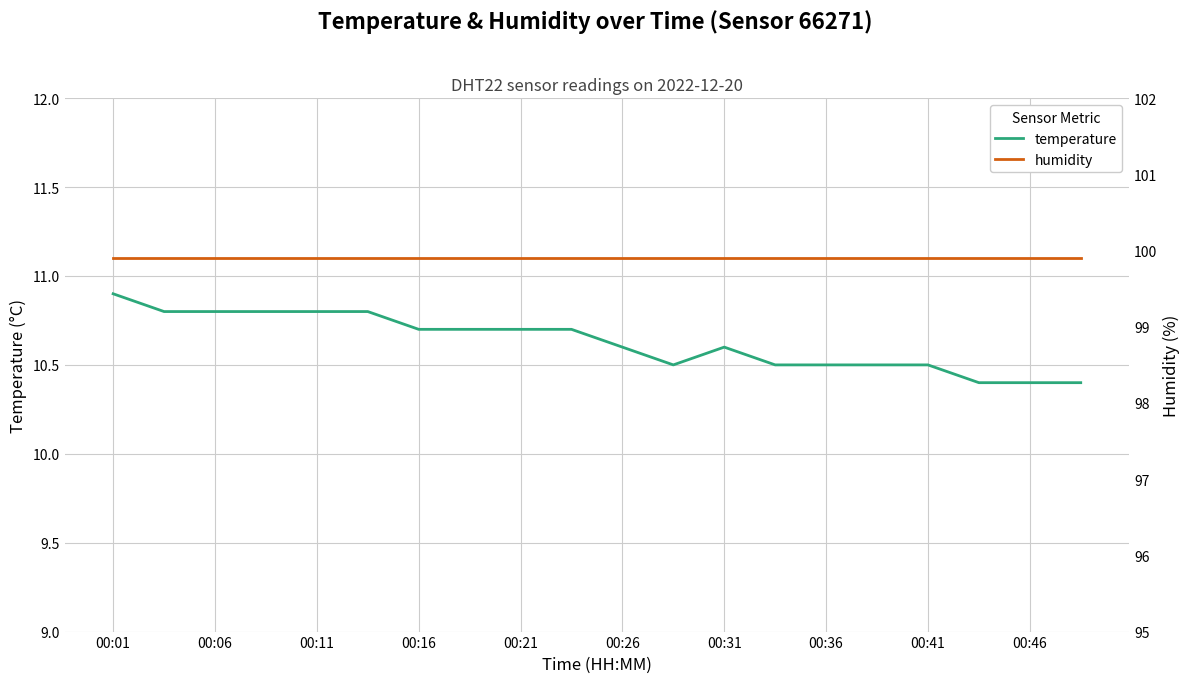

How many data points does each series have?

20